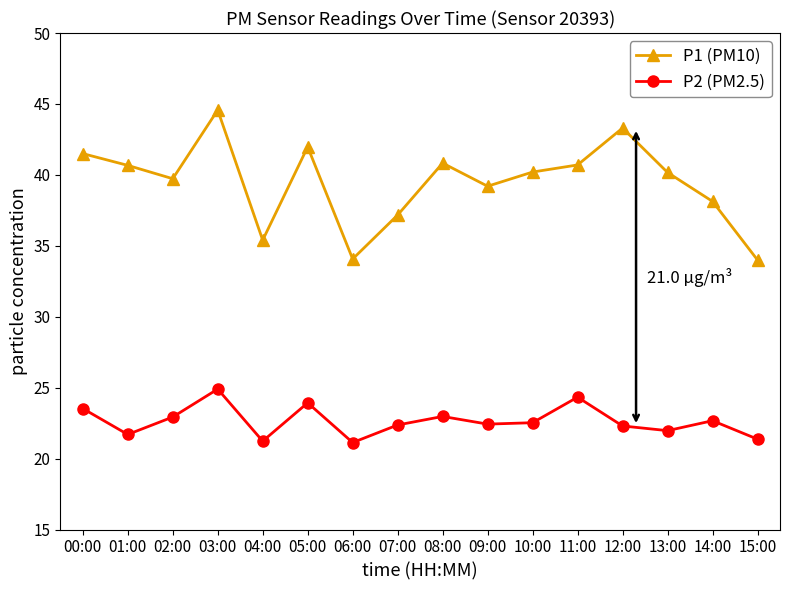

Rank the series by their maximum value, from lowest to highest.

P2 (PM2.5), P1 (PM10)